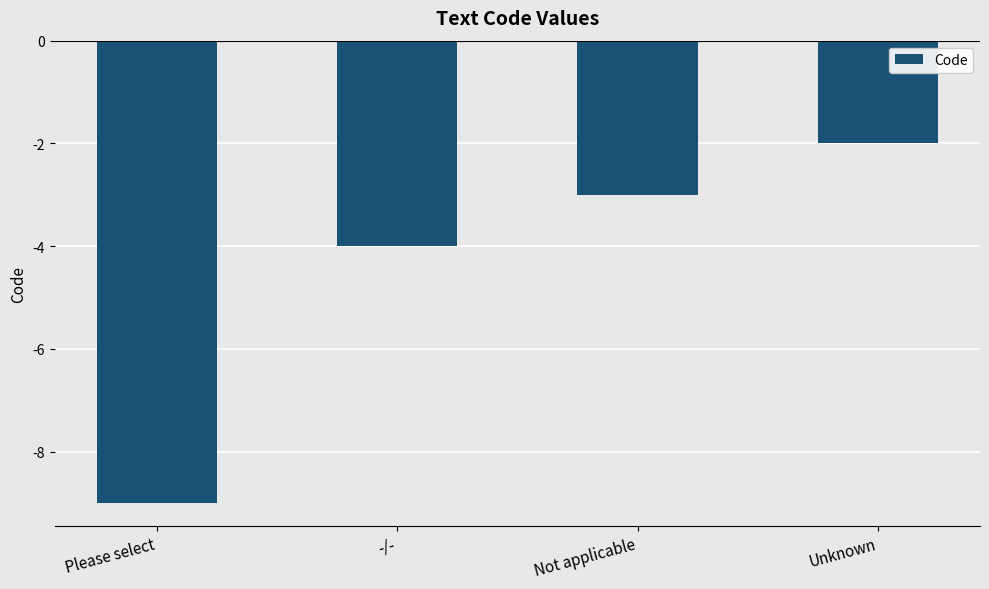

Does the chart contain stacked bars?

No